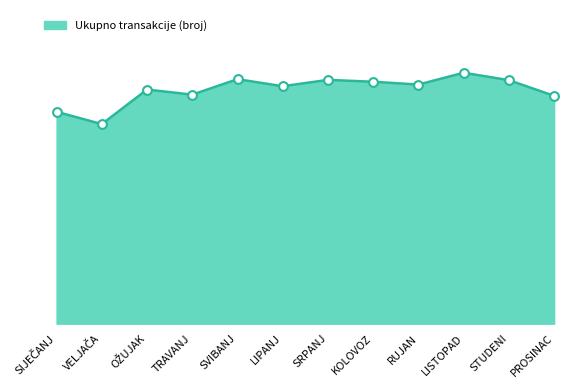

Between SIJEČANJ and OŽUJAK, which is larger?

OŽUJAK